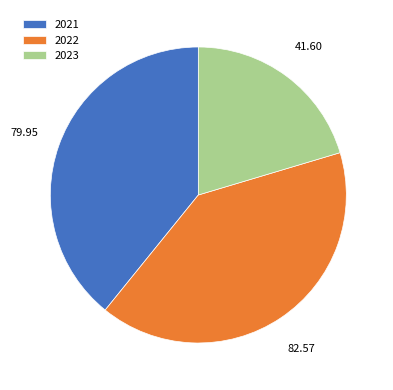

Is it true that 2021 is 39% of the pie?

True